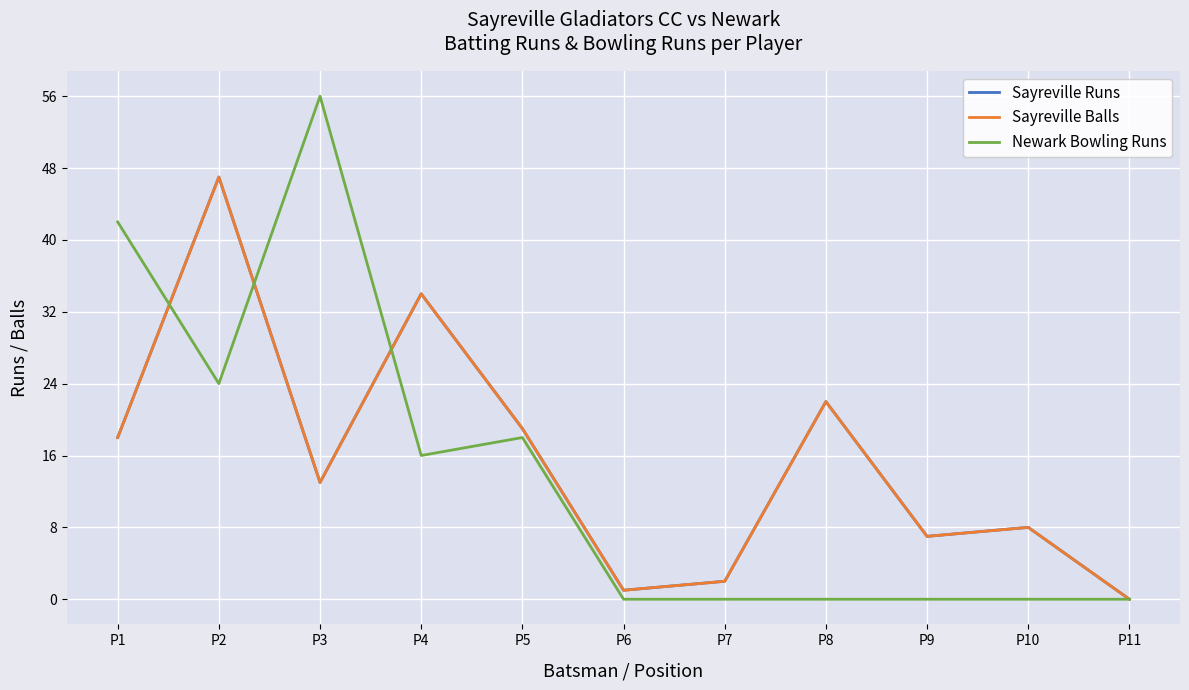

Which category has the highest value in the Sayreville Balls series?

P2